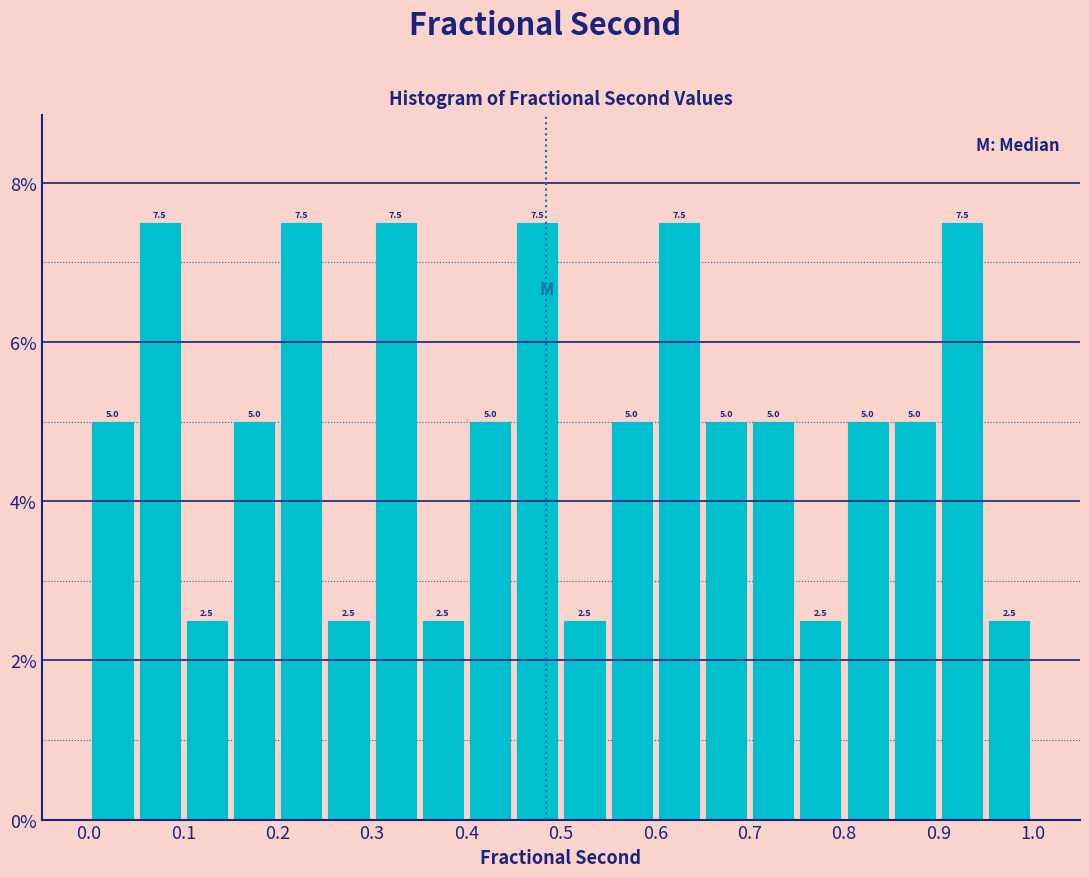

What is the height of the bar covering 0.50 to 0.55 on the x-axis?

2.5